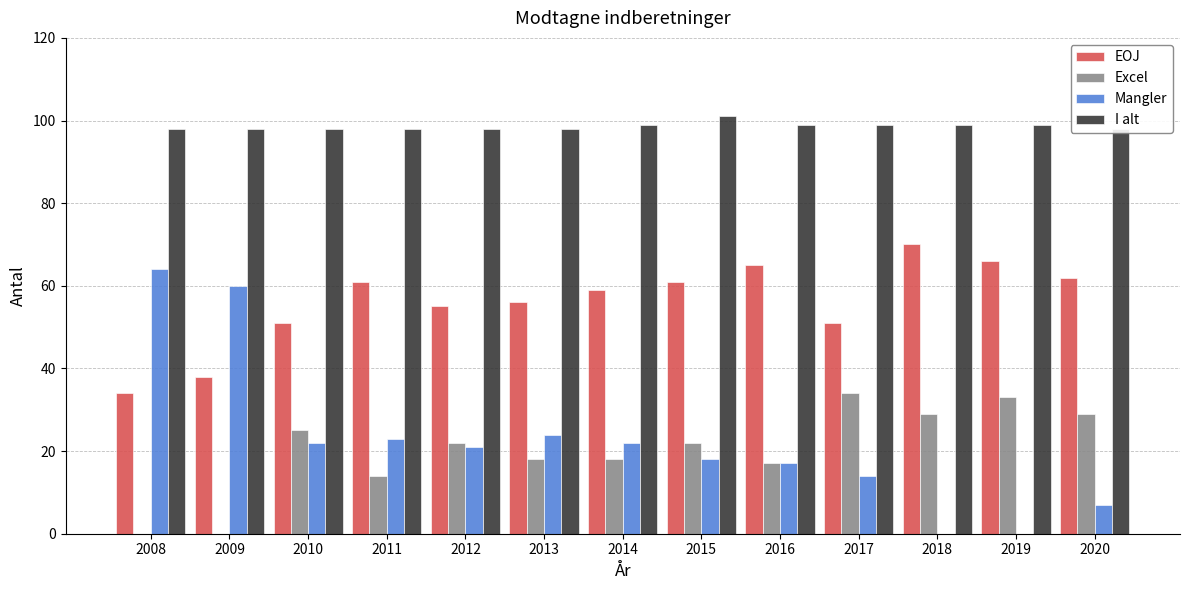

What value does the I alt series have at 2016?

99